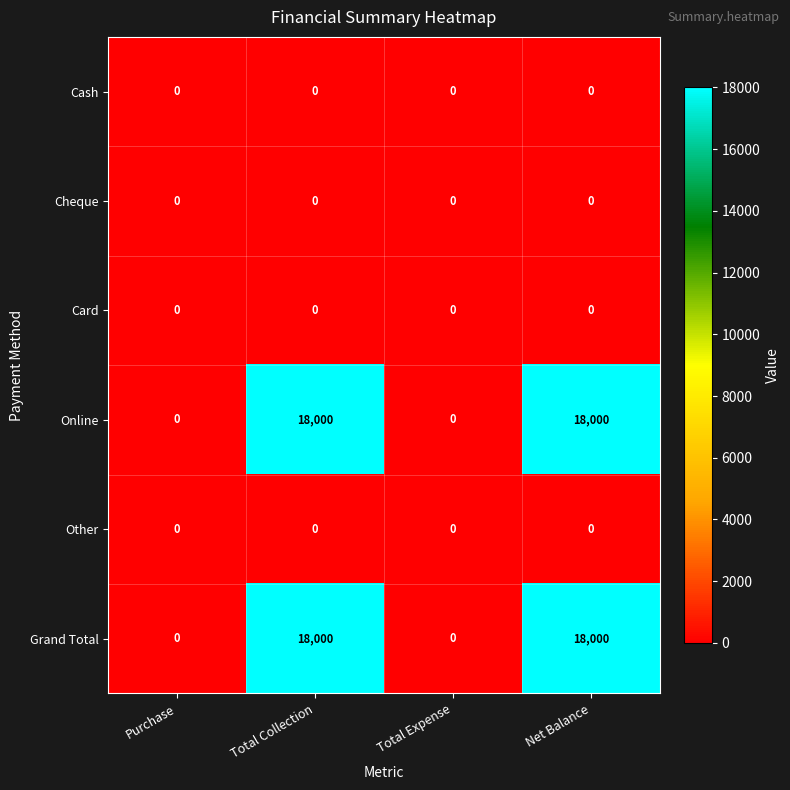

What is the spread (max minus min) of values at Total Collection?

18000